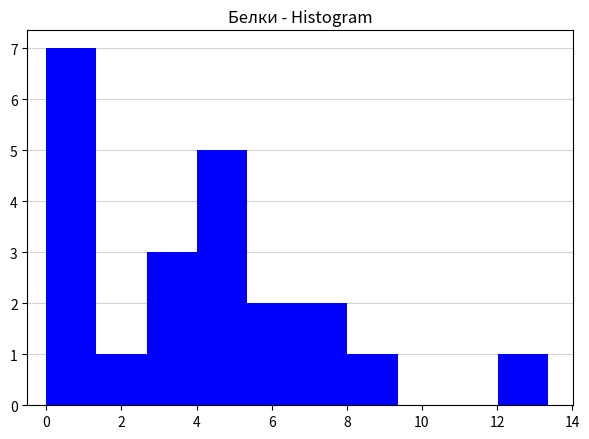

Reading left to right, transcribe this chart: for each bar, give the range it covers on the x-axis and its height. Neither the bar edges nor the heights are printed on the chart, so give them approximately, as read against the axes.

0.0 to 1.4: 7
1.4 to 2.6: 1
2.6 to 4.0: 3
4.0 to 5.4: 5
5.4 to 6.6: 2
6.6 to 8.0: 2
8.0 to 9.4: 1
9.4 to 10.6: 0
10.6 to 12.0: 0
12.0 to 13.4: 1